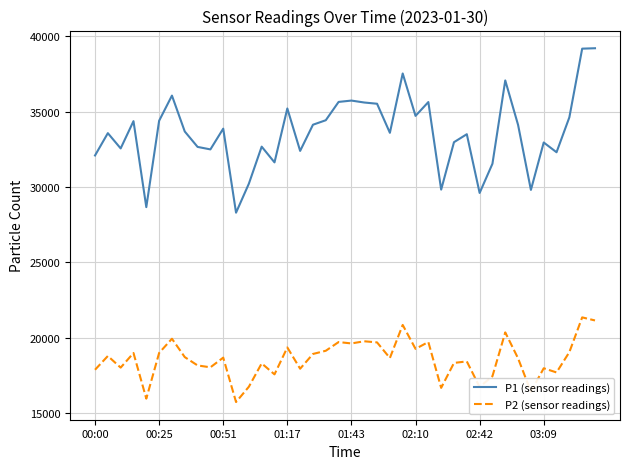

True or false: P1 (sensor readings) and P2 (sensor readings) cross at least once.

False